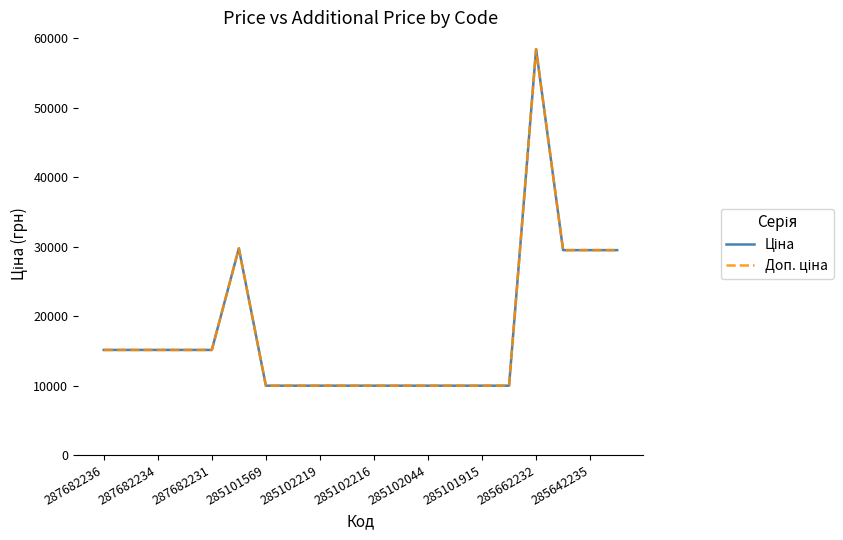

Reading right to left, transcribe all the data shown in this chart.

Ціна: 29491.5	29491.5	29491.5	58426.5	9975.0	9975.0	9975.0	9975.0	9975.0	9975.0	9975.0	9975.0	9975.0	9975.0	29747.2	15120.0	15120.0	15120.0	15120.0	15120.0
Доп. ціна: 29491.5	29491.5	29491.5	58426.5	9975.0	9975.0	9975.0	9975.0	9975.0	9975.0	9975.0	9975.0	9975.0	9975.0	29747.2	15120.0	15120.0	15120.0	15120.0	15120.0